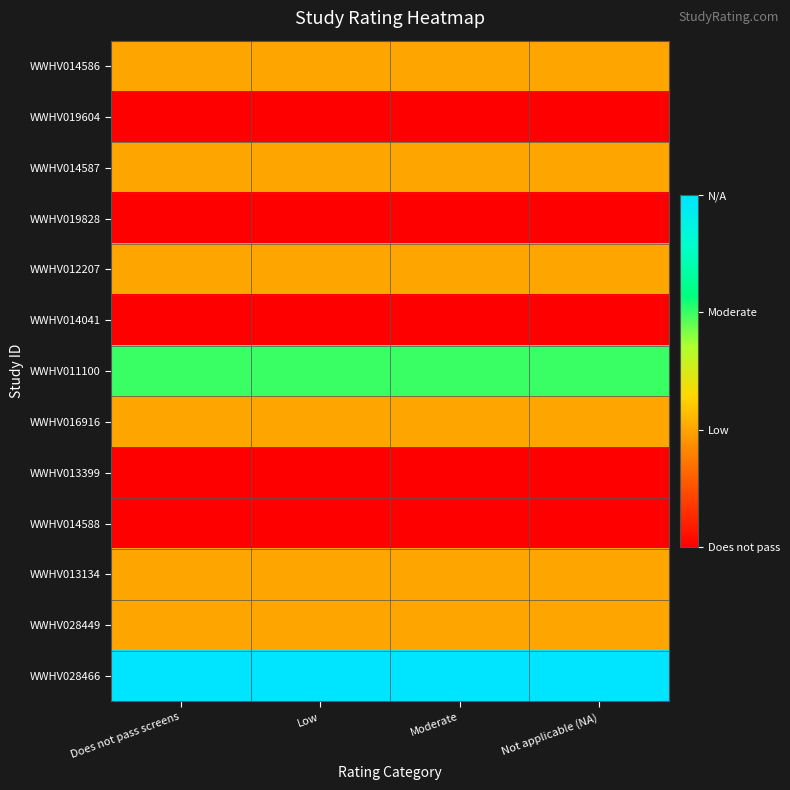

At which category does the chart reach its peak across all series?

Does not pass screens